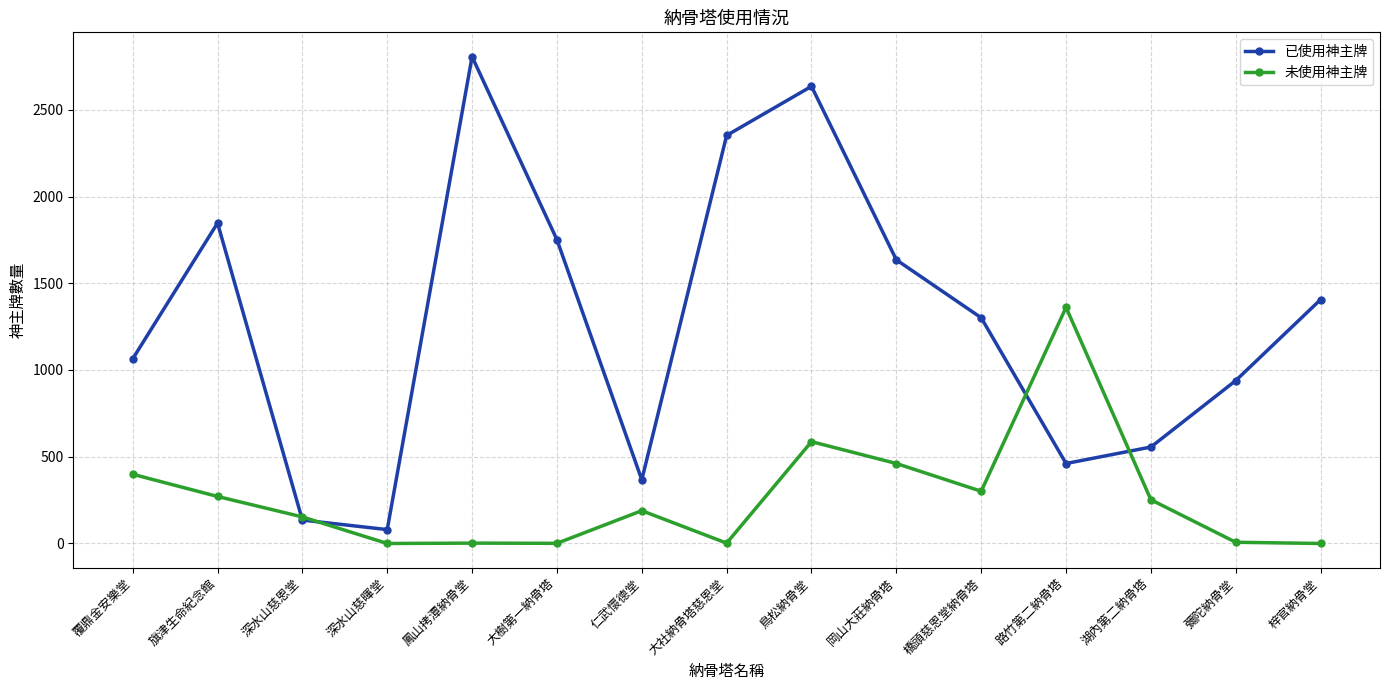

Where does the 已使用神主牌 series first go above 1301?

旗津生命紀念館